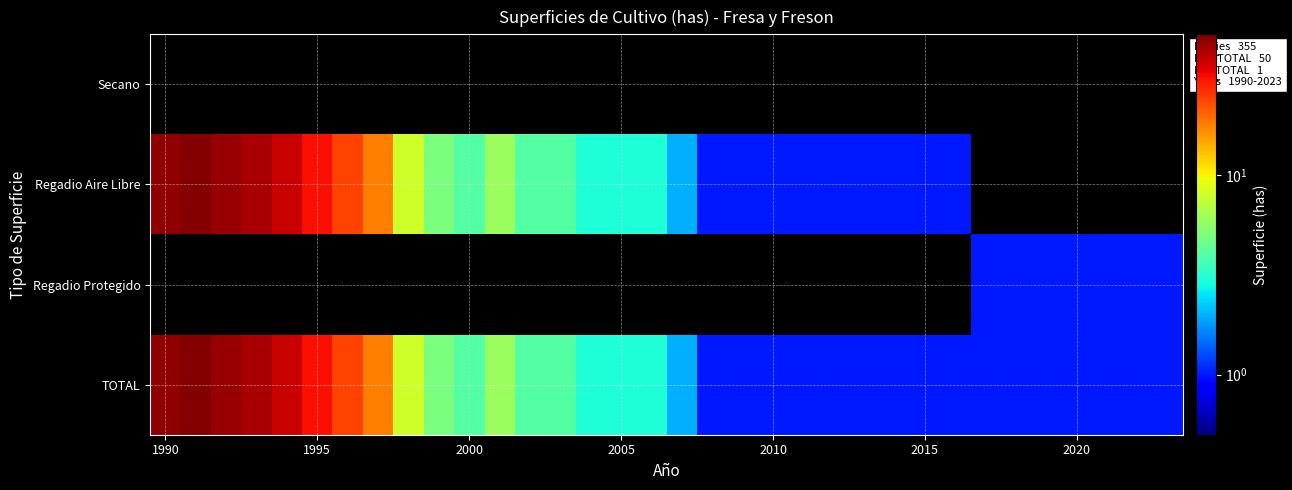

At how many categories does at least one series exceed 14?

8